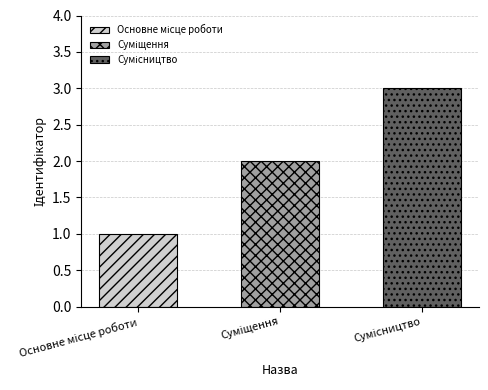

Rank the categories by value from highest to lowest.

Сумісництво, Суміщення, Основне місце роботи